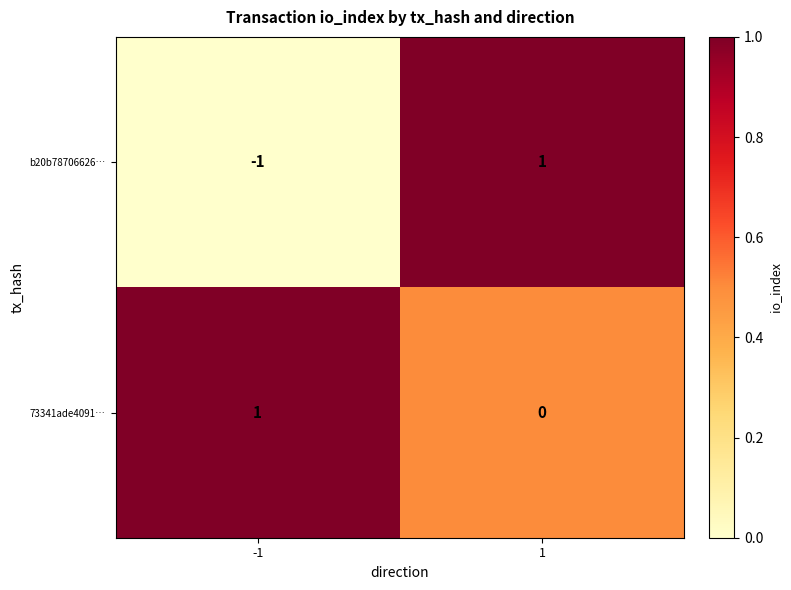

Reading left to right, extract all data points from this chart.

b20b78706626…: -1=-1	1=1
73341ade4091…: -1=1	1=0